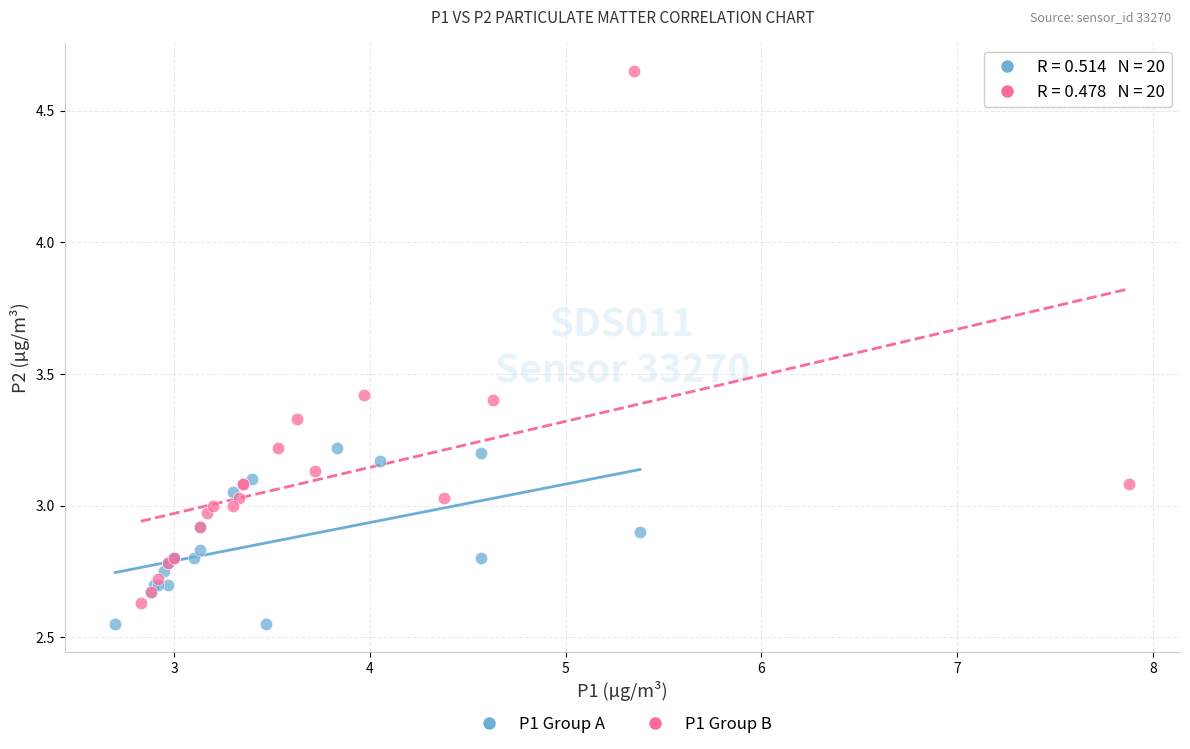

What are all the series names shown in the legend?

P1 Group A, P1 Group B